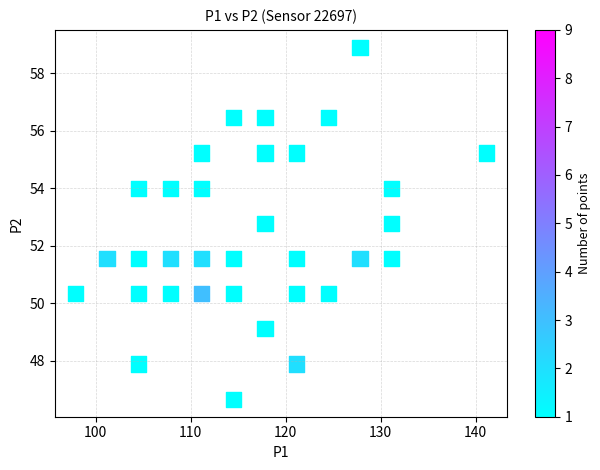

What is the range of X values (max minus min)?

43.3